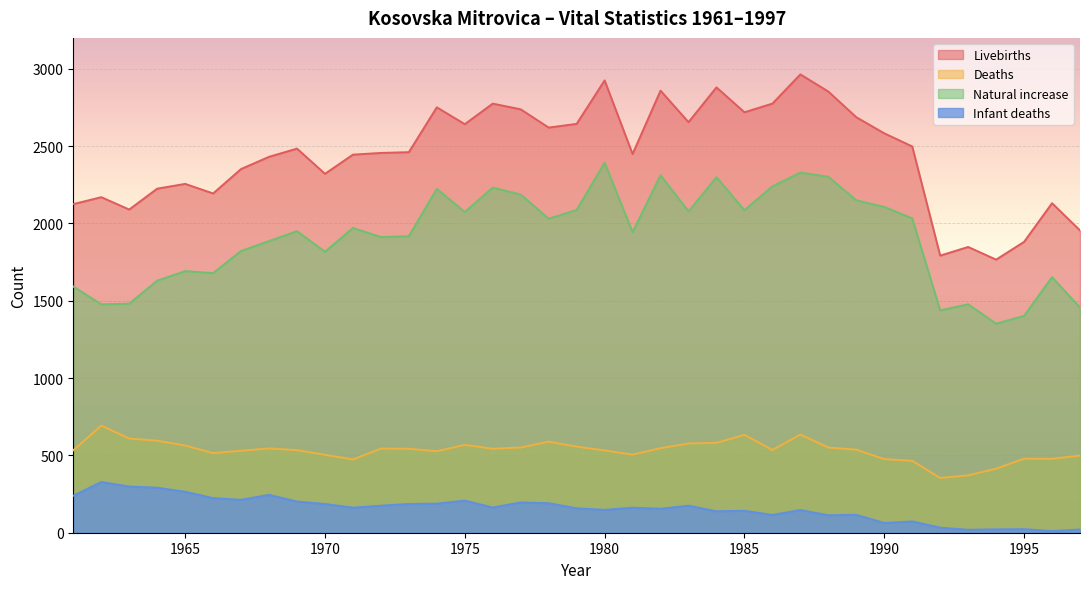

True or false: Deaths and Natural increase cross at least once.

False